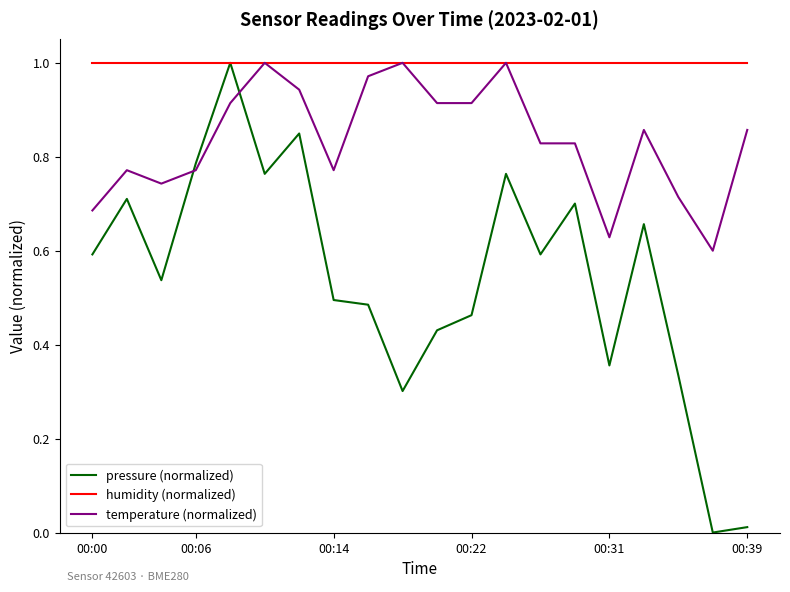

Which label corresponds to the largest value in the chart?

00:31